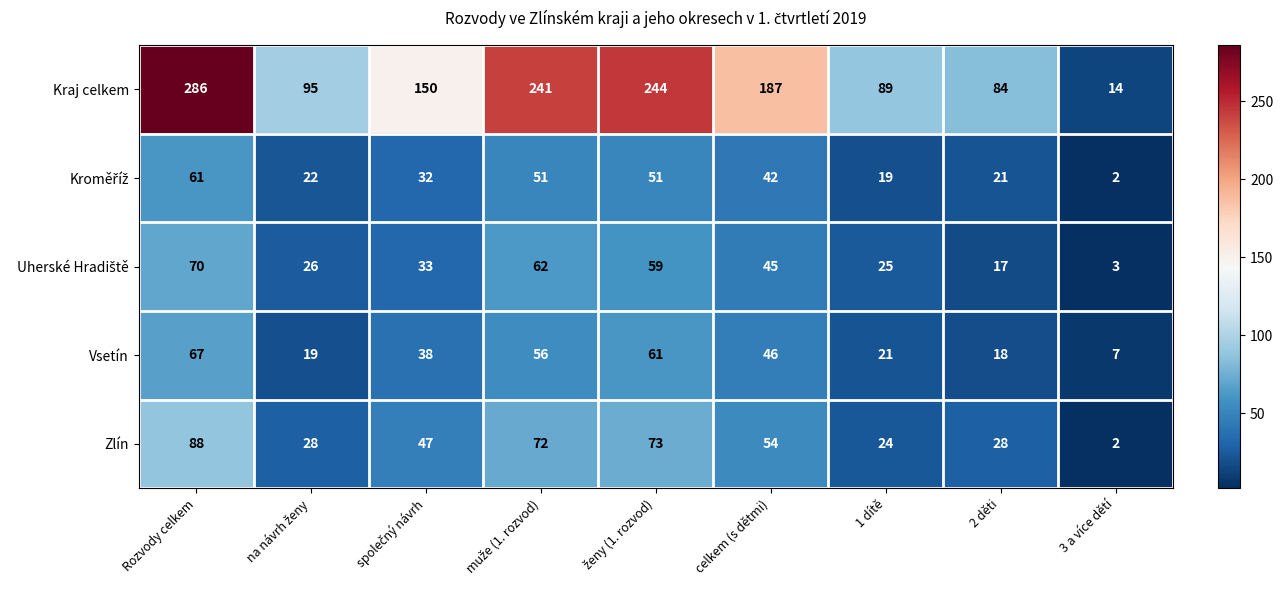

Which category has the lowest value across all series?

3 a více dětí